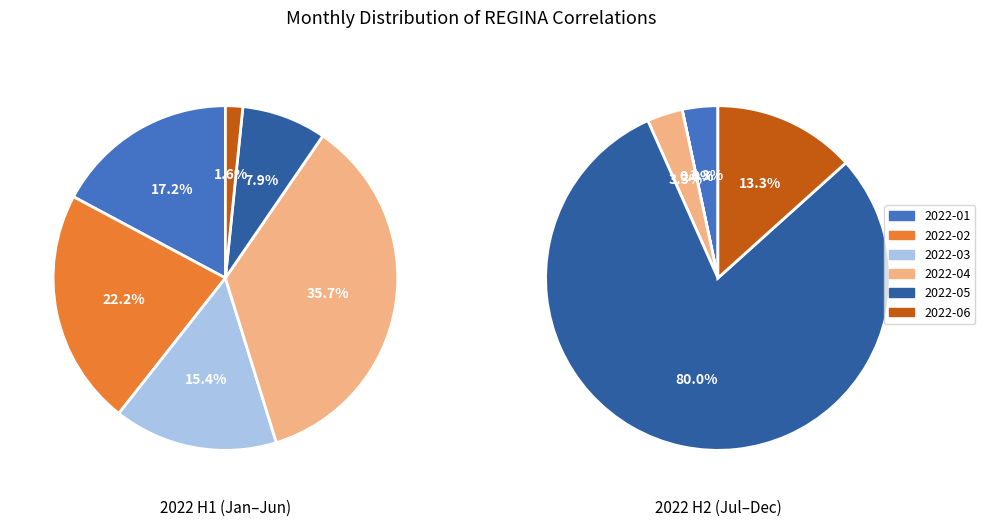

Does any single category account for the majority?

No